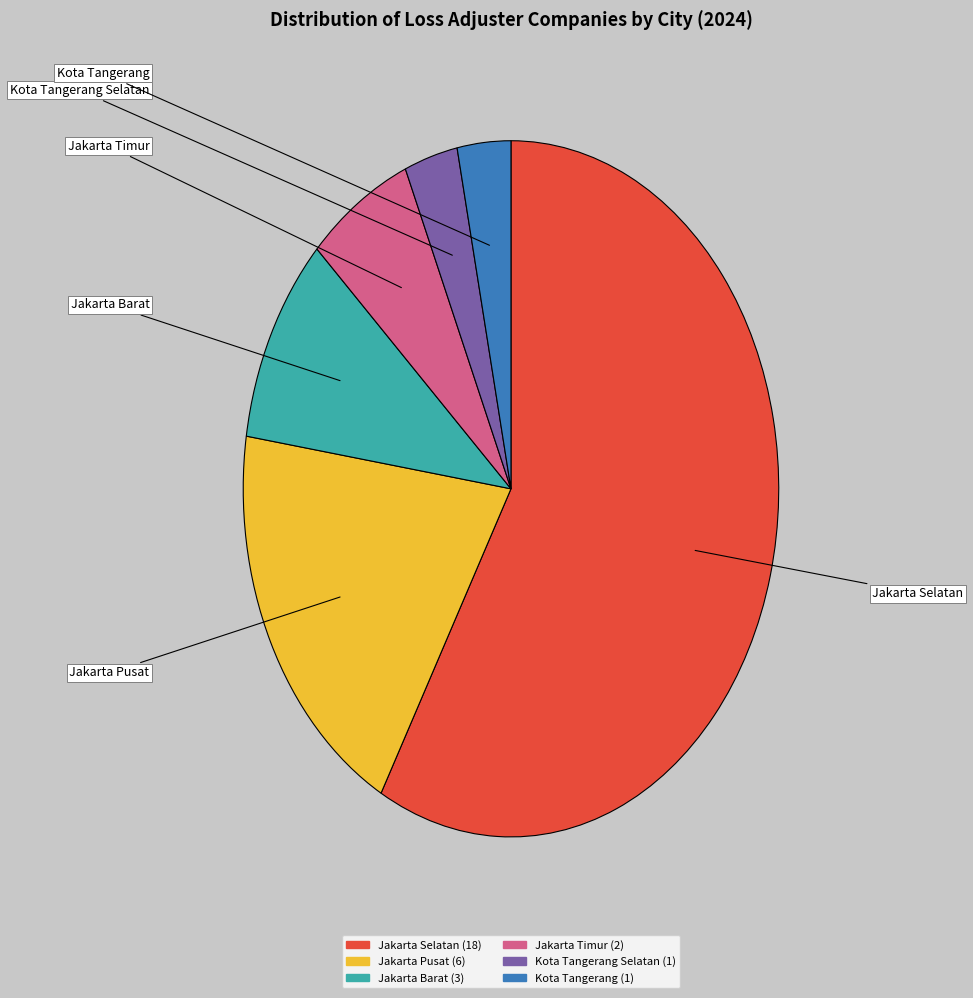

Is there any slice that represents more than half of the pie?

Yes